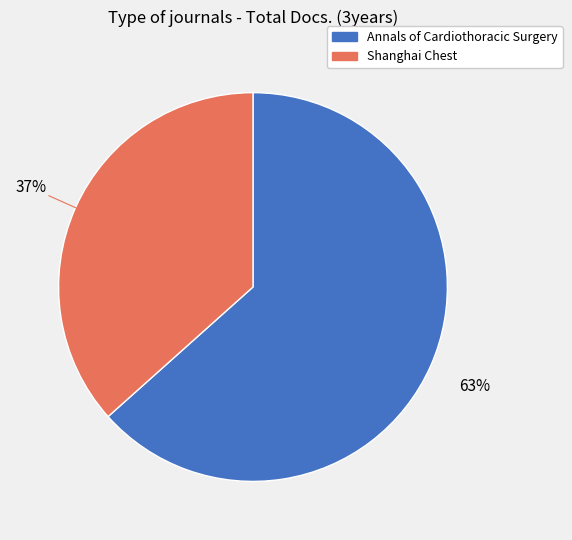

The Annals of Cardiothoracic Surgery slice represents 63% of the pie. True or false?

True